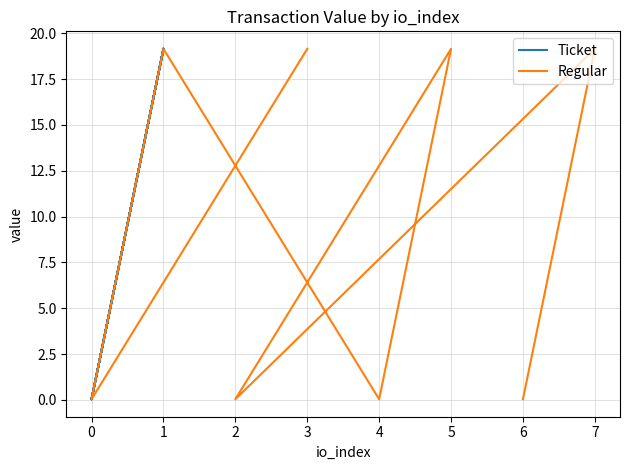

Is it true that Regular equals 0.1 at 2?

False